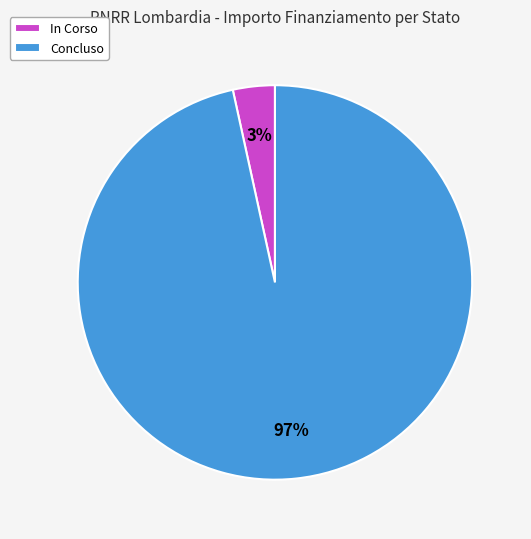

Is it true that In Corso is 3% of the pie?

True